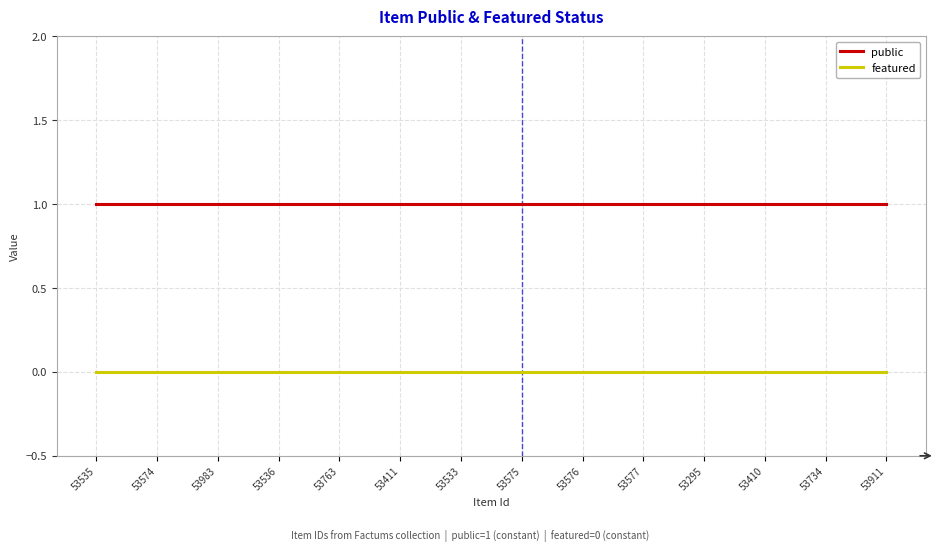

Does the chart have visible grid lines?

Yes